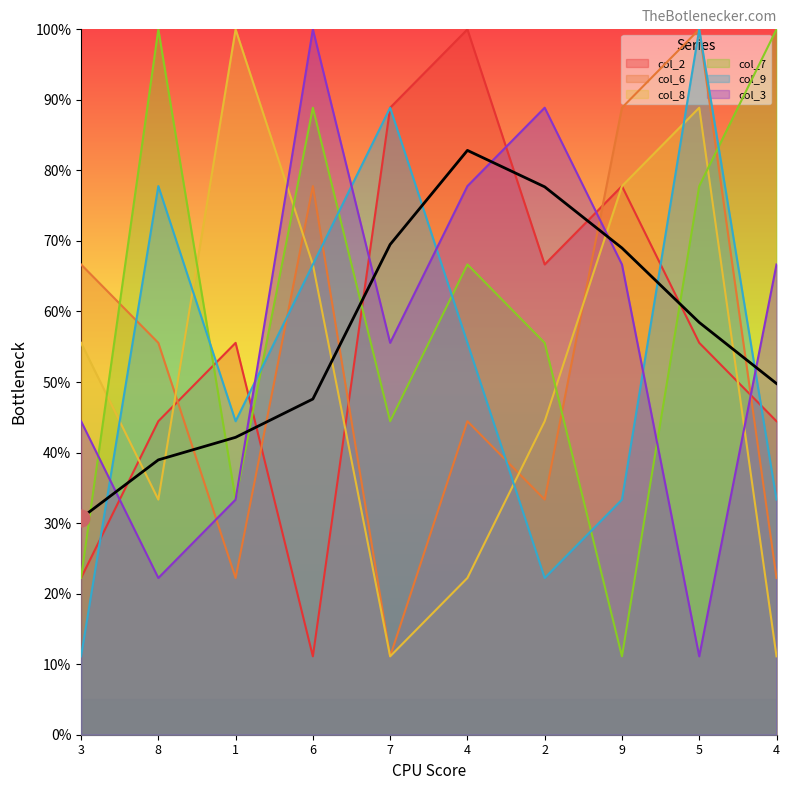

True or false: col_7 has more than 2 interior local peaks.

True